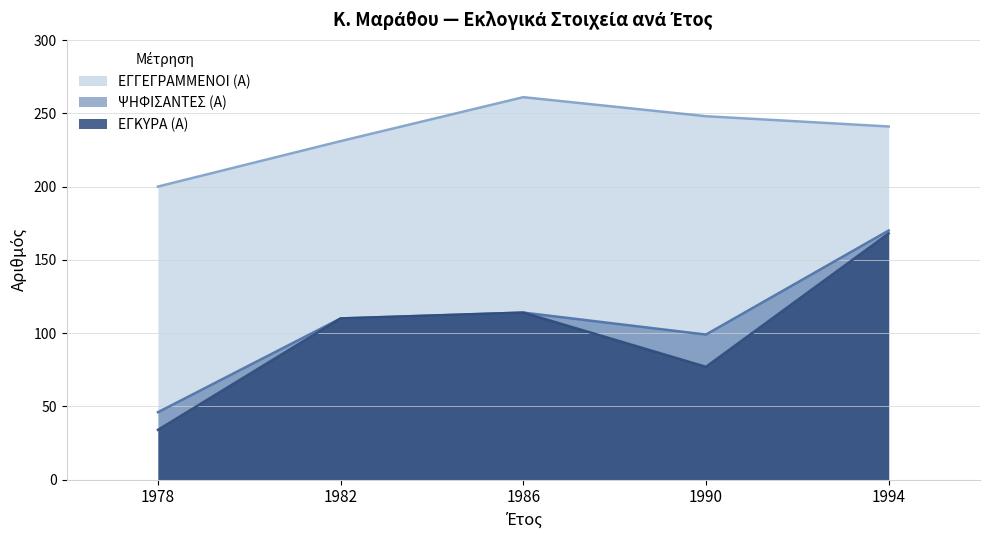

In ΕΓΓΕΓΡΑΜΜΕΝΟΙ (Α), how many points are higher than both neighbors (excluding endpoints)?

1